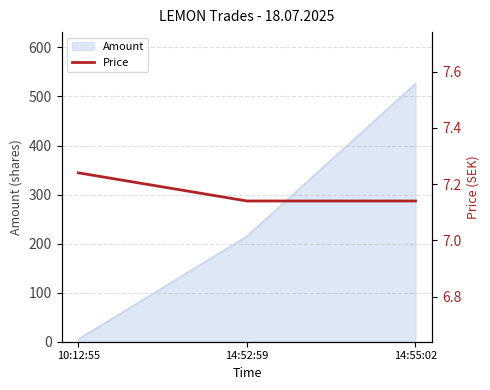

Which category has the lowest value in the Amount series?

10:12:55